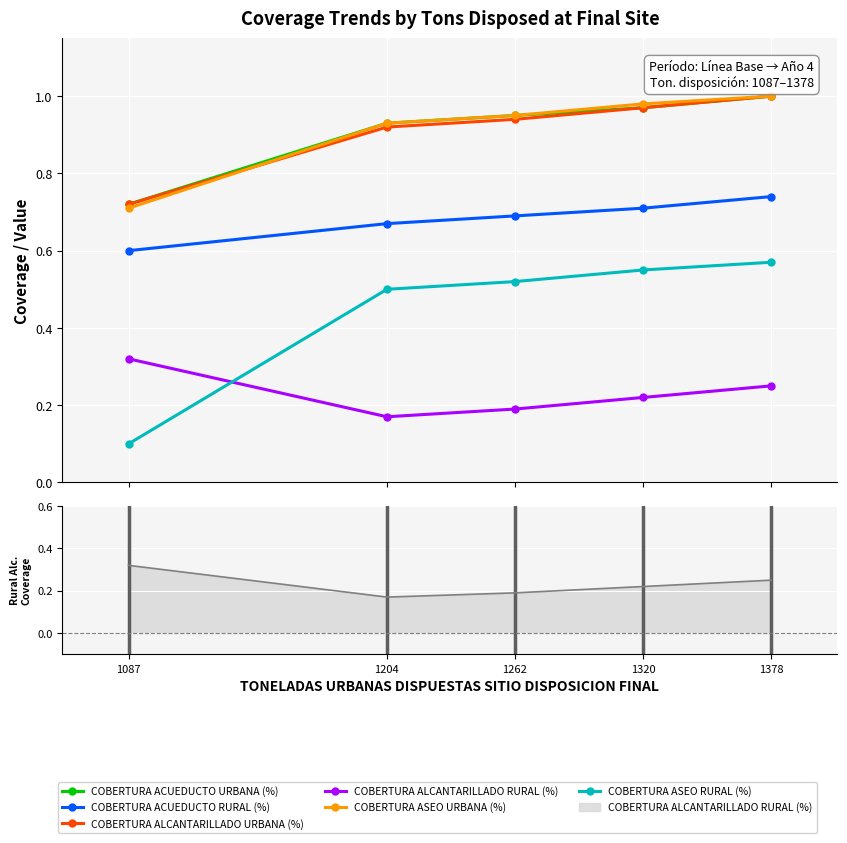

The value of COBERTURA ACUEDUCTO RURAL (%) at 1204 is 0.4. True or false?

False